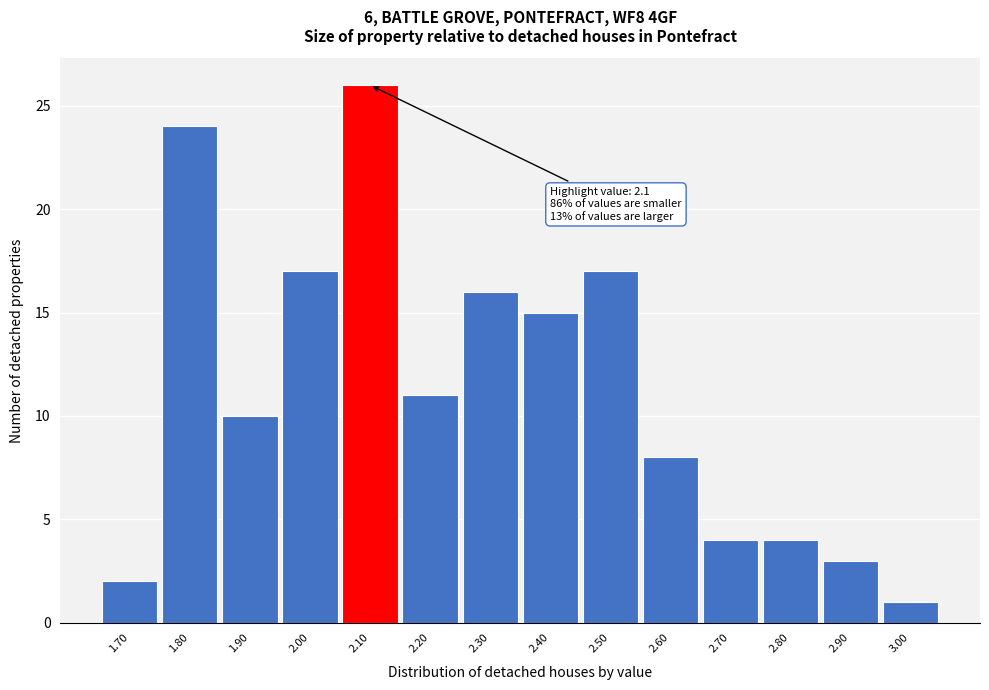

Over which range of the x-axis is the bar tallest?

2.05 to 2.15